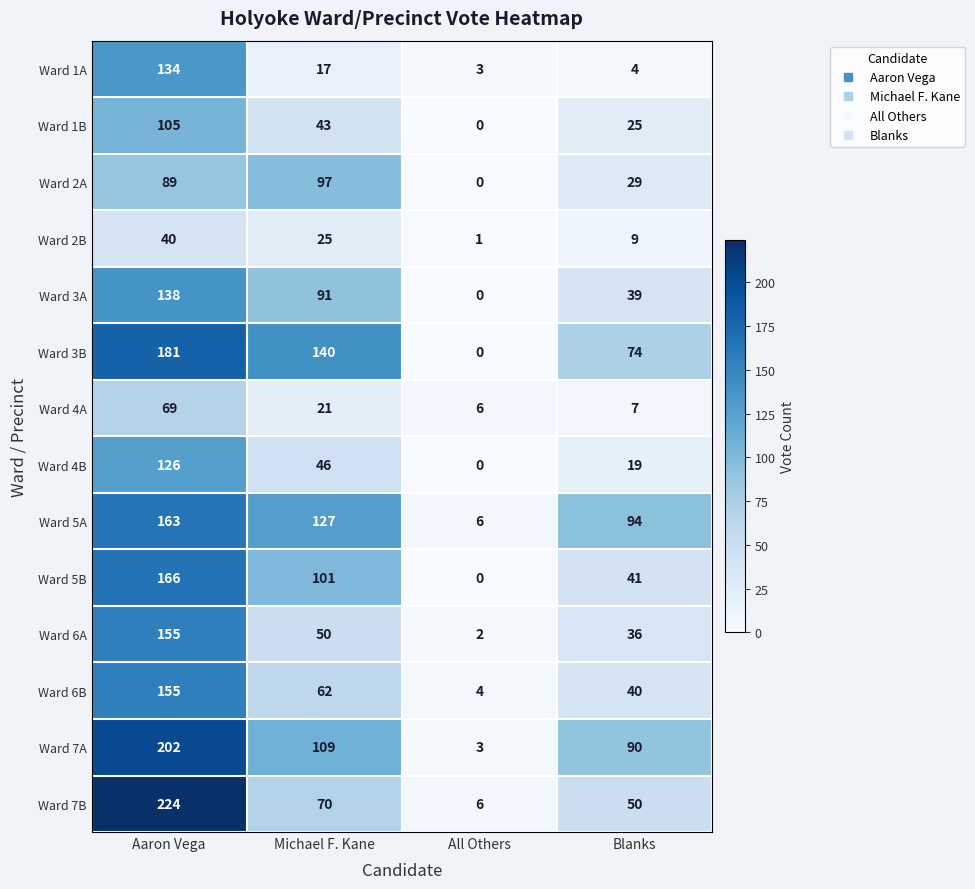

Count the number of categories in the chart.

4